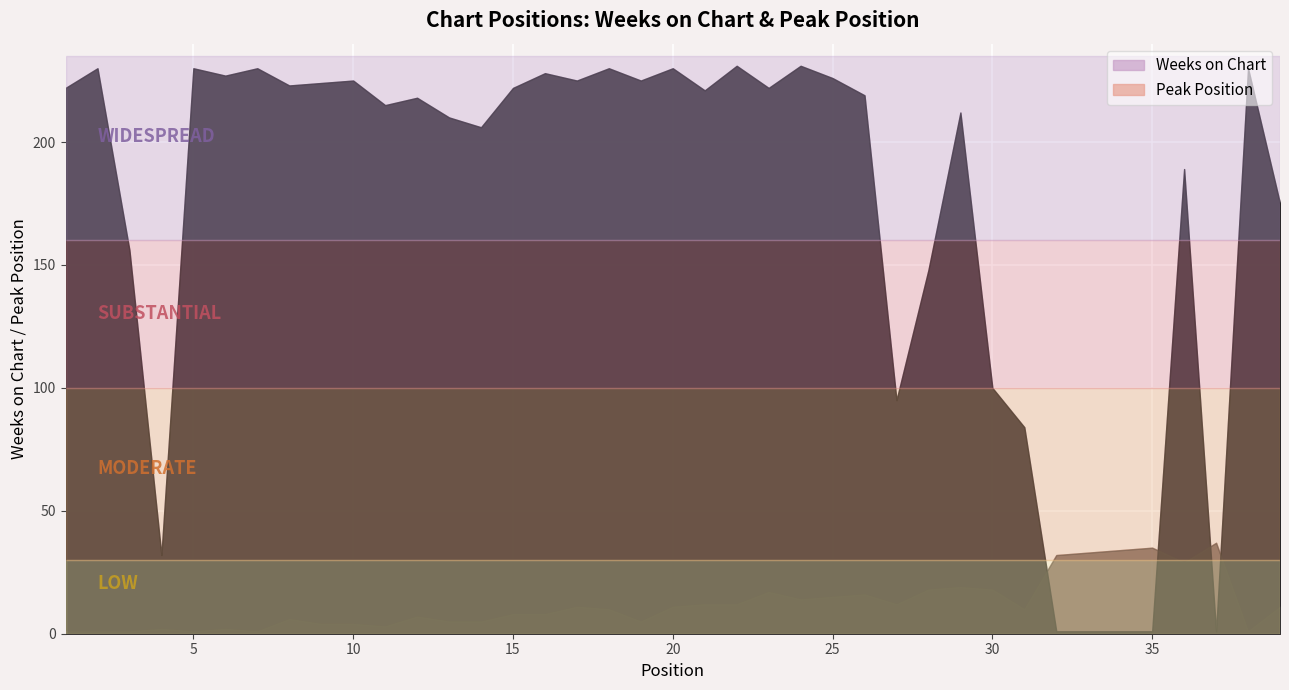

Rank the series at 4 from lowest to highest value.

Peak Position, Weeks on Chart